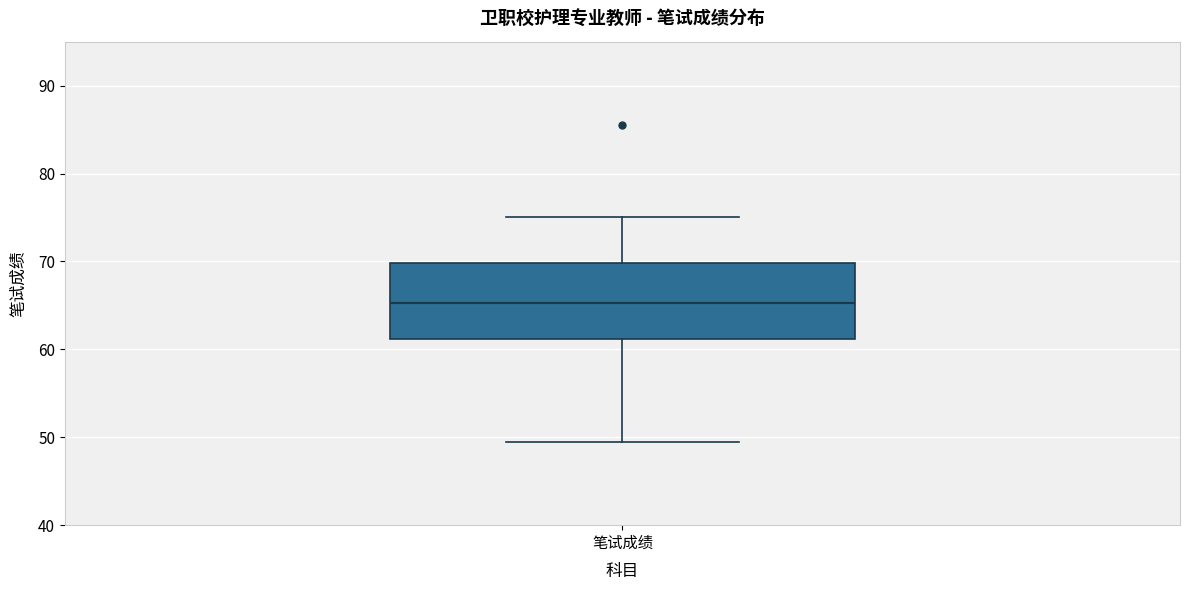

Read this box plot against the y-axis: the position of the median line, the range covered by the box, and the ends of both whiskers. The values are not printed on the chart, so give them approximately, as read against the axis.

median 65, box 61 to 70, whiskers 50 to 75